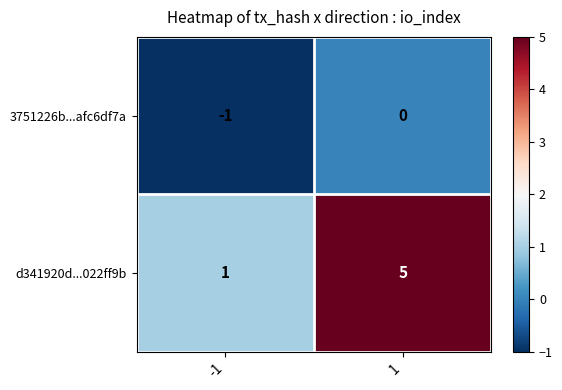

Rank the series by their average value, from lowest to highest.

3751226b...afc6df7a, d341920d...022ff9b